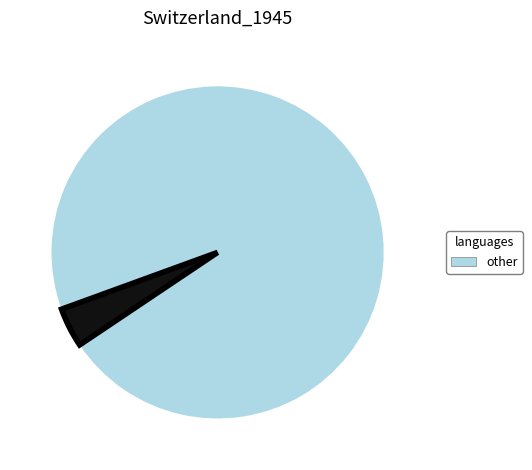

Does any single category account for the majority?

Yes